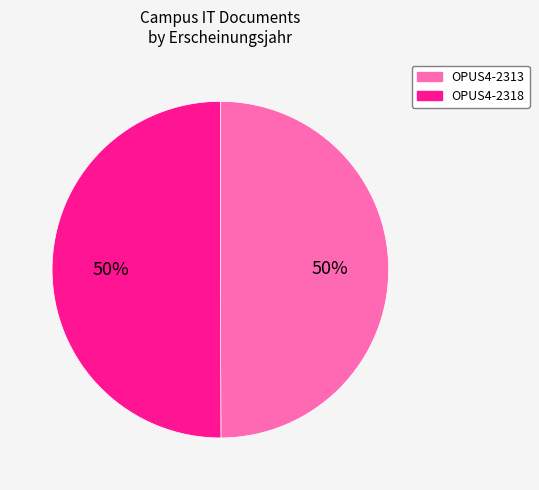

To the nearest percent, what is the average slice percentage?

50%